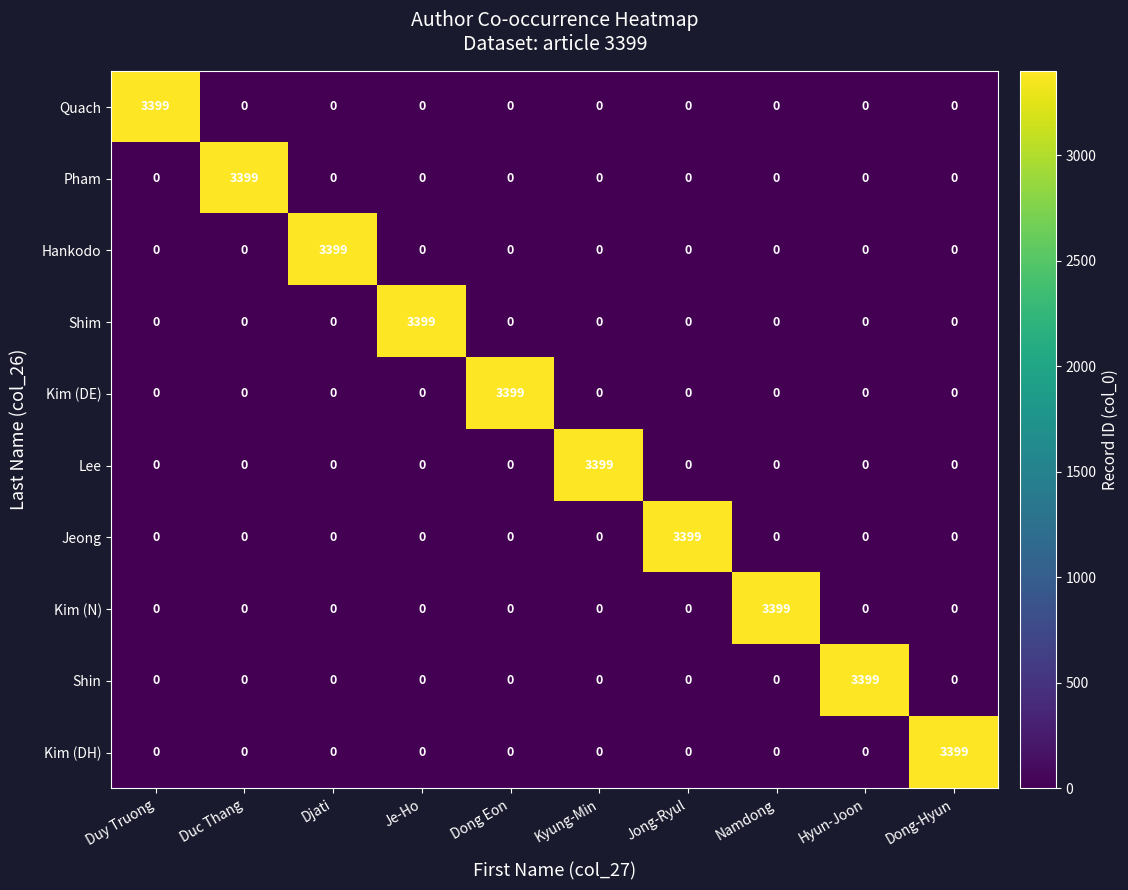

What is the total value across all series at Dong Eon?

3399